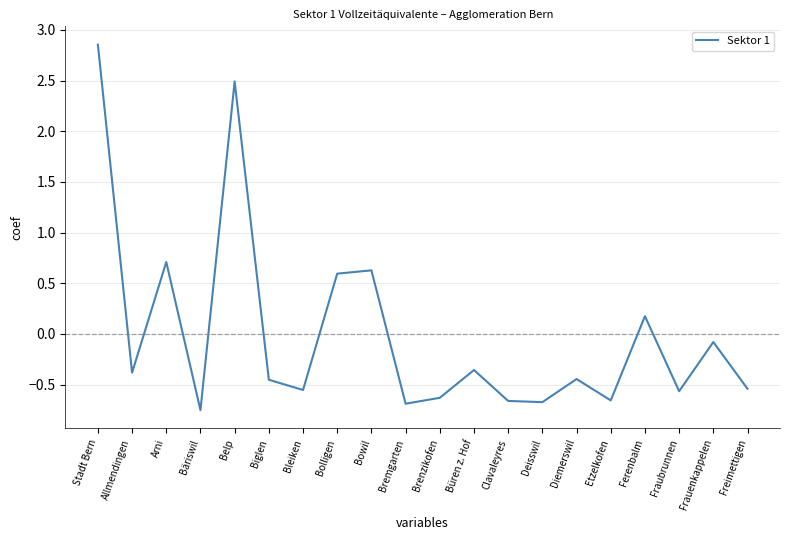

Which label corresponds to the largest value in the chart?

Stadt Bern